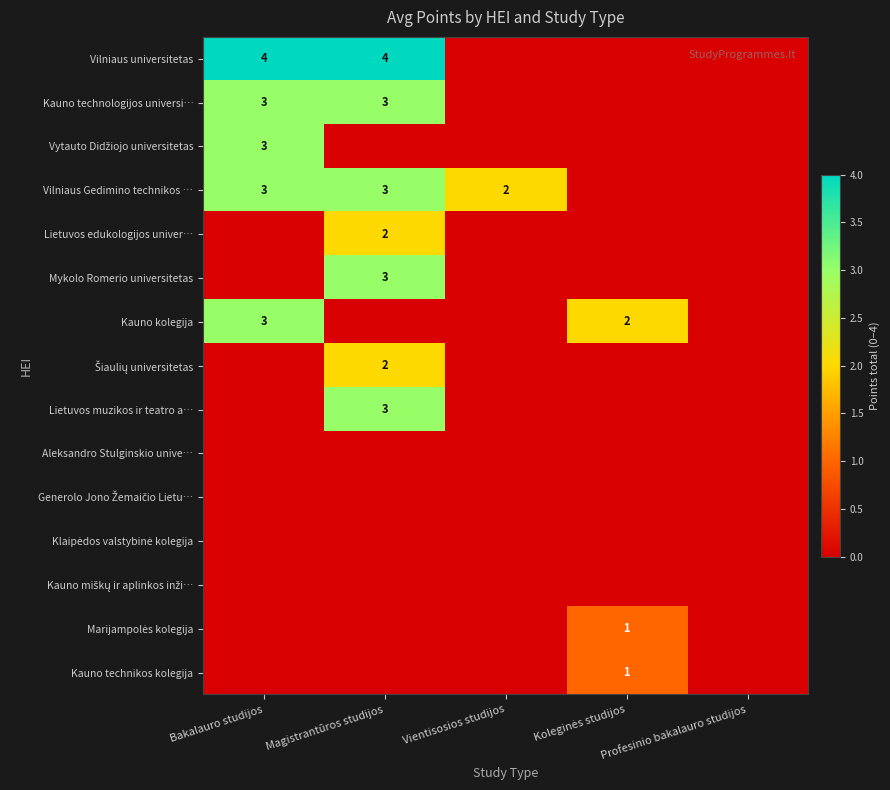

What is the spread (max minus min) of values at Koleginės studijos?

2